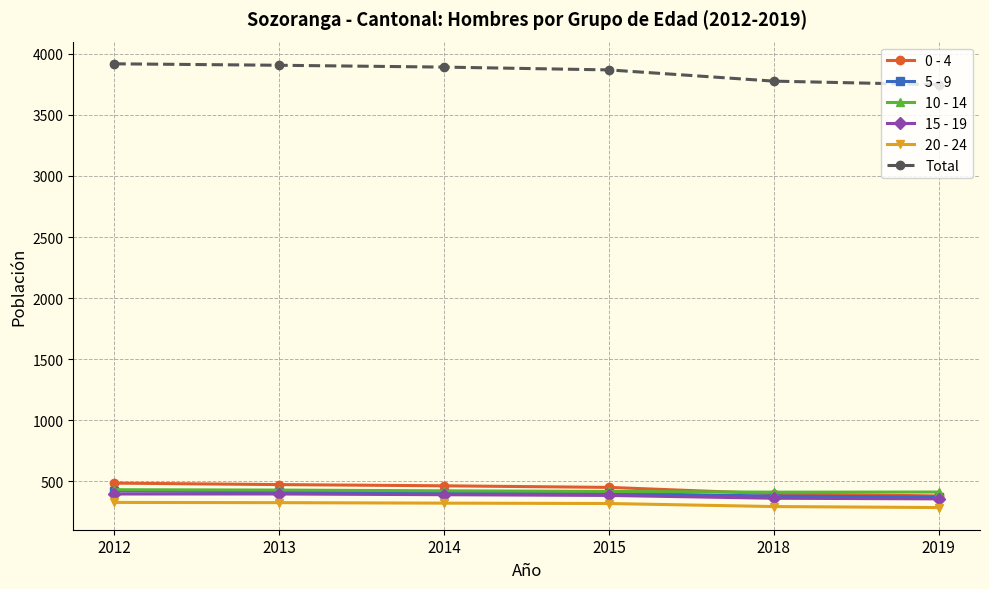

What is the difference between the highest and lowest values at 2014?

3572